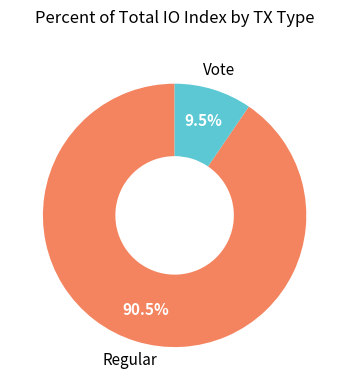

Approximately how many times larger is the value at Regular compared to Vote?

9.5